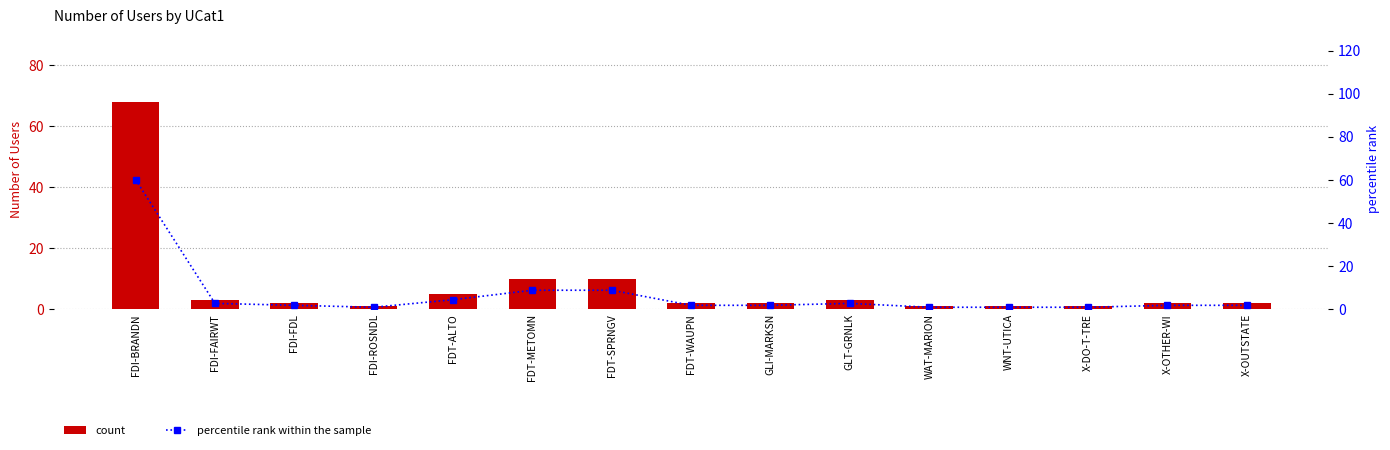

What value does the count series have at GLT-GRNLK?

3.0